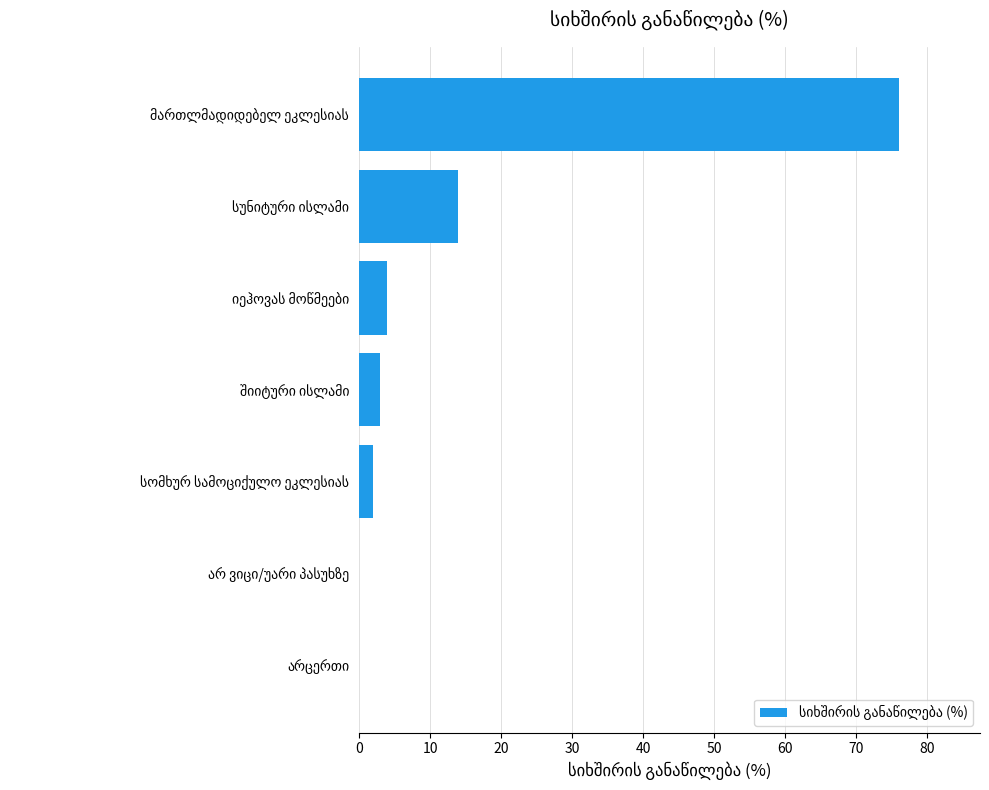

What is the sum of all values?

99